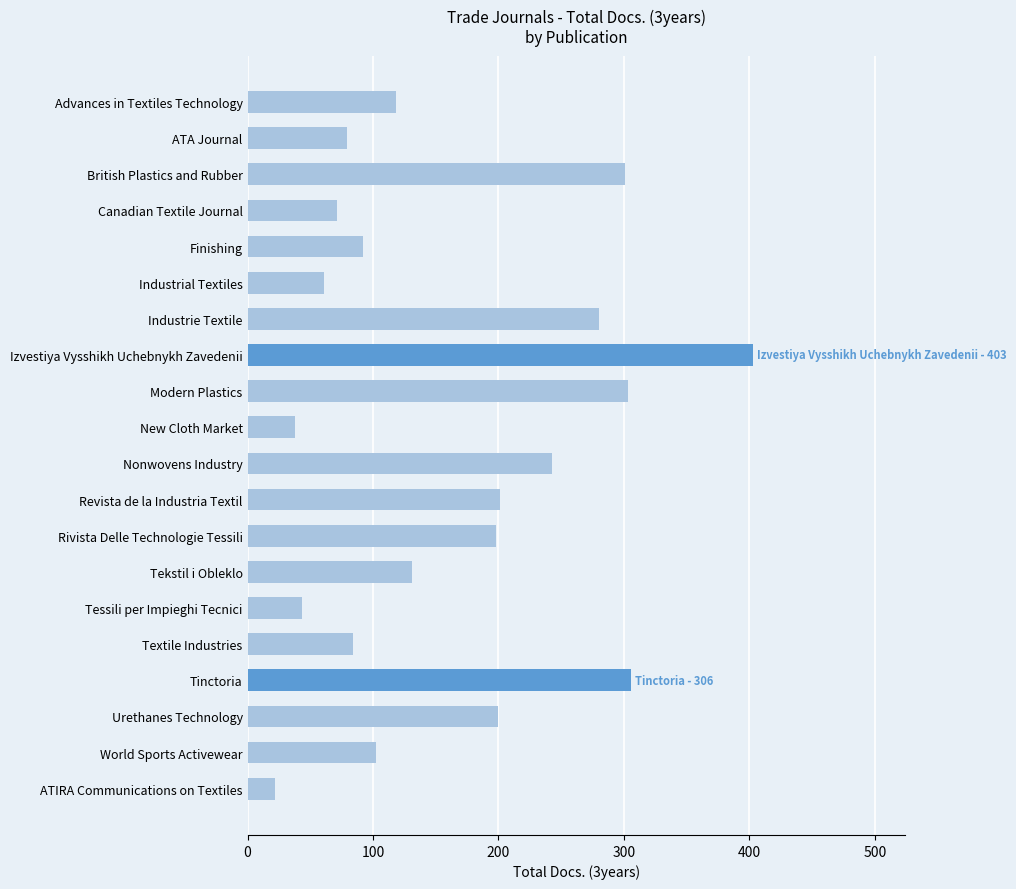

What is the label of the 10th bar from the bottom?

Nonwovens Industry